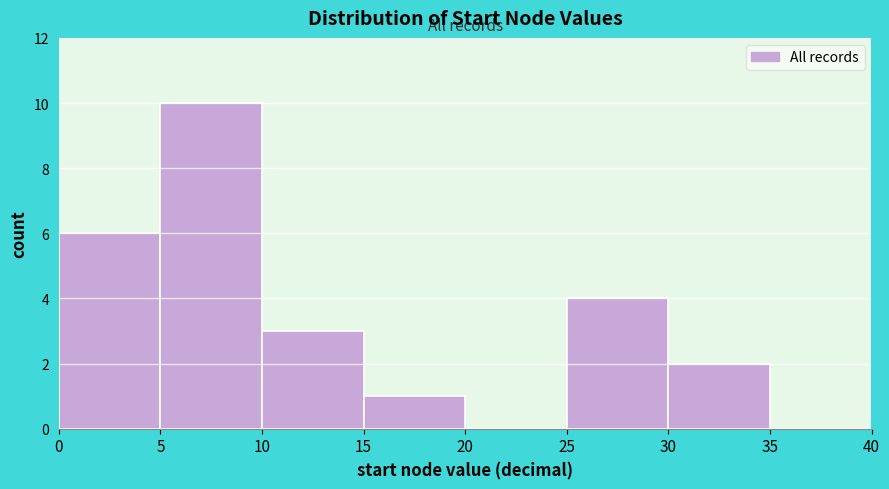

Which range on the x-axis has the tallest bar?

5 to 10